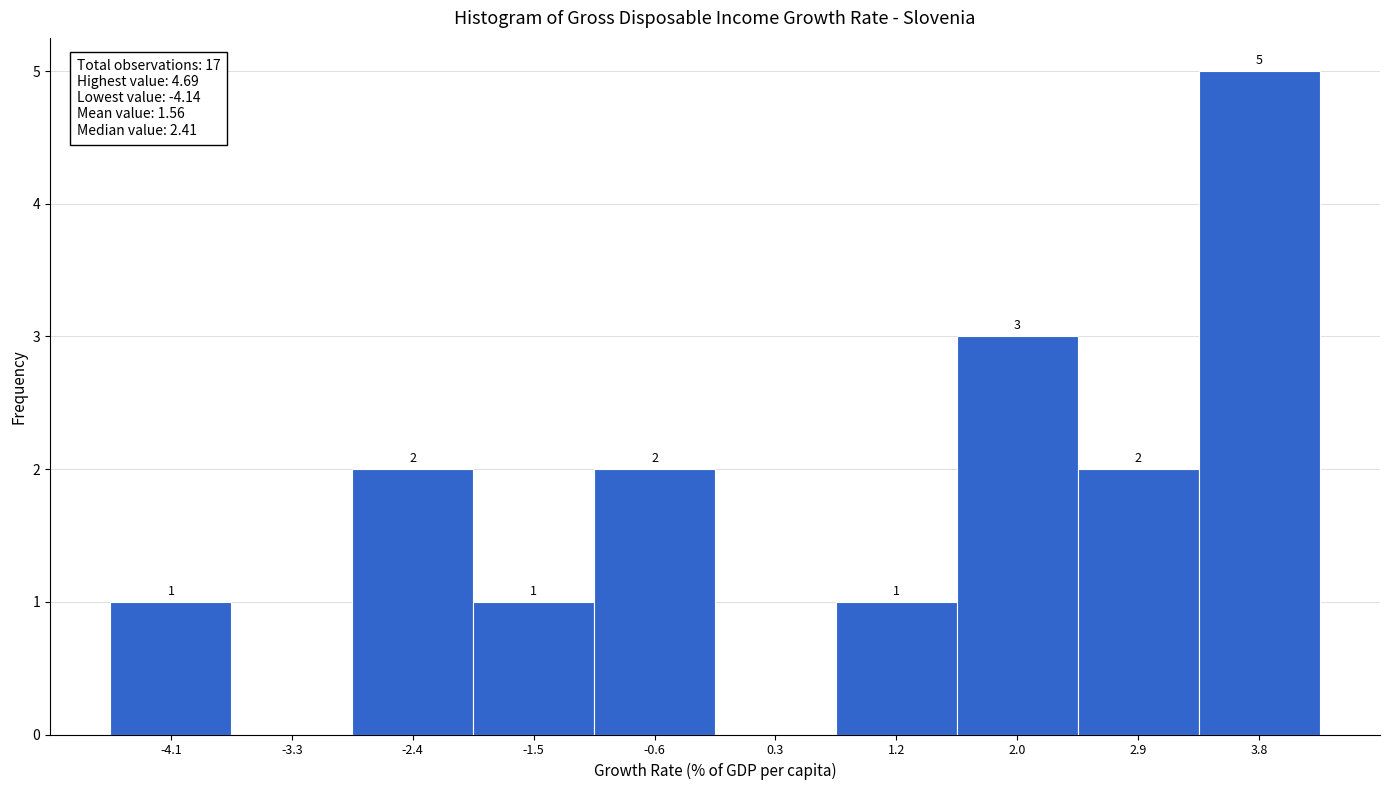

Reading left to right, what are all the values shown in this chart?

-4.1=1	-3.3=0	-2.4=2	-1.5=1	-0.6=2	0.3=0	1.2=1	2.0=3	2.9=2	3.8=5